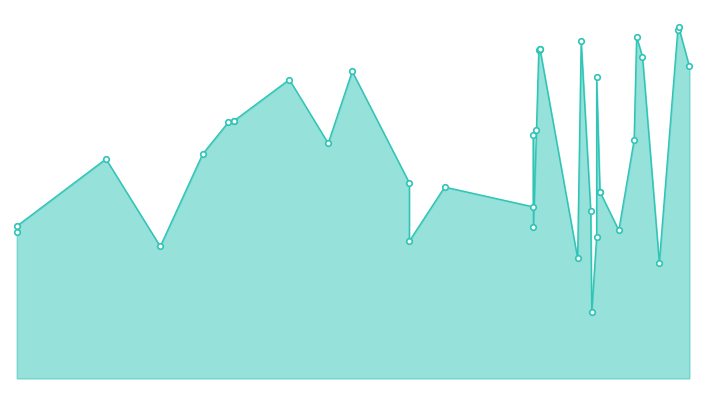

Which category has the lowest value across all series?

2022-09-13